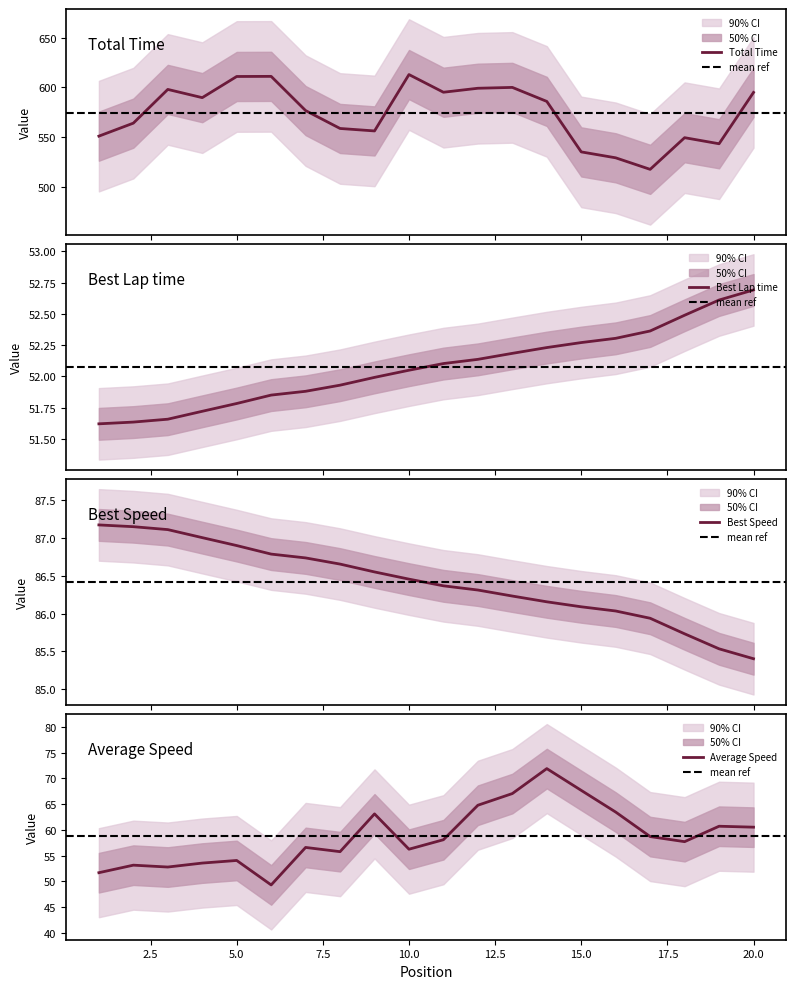

In Total Time, how many points are lower than both neighbors (excluding endpoints)?

5